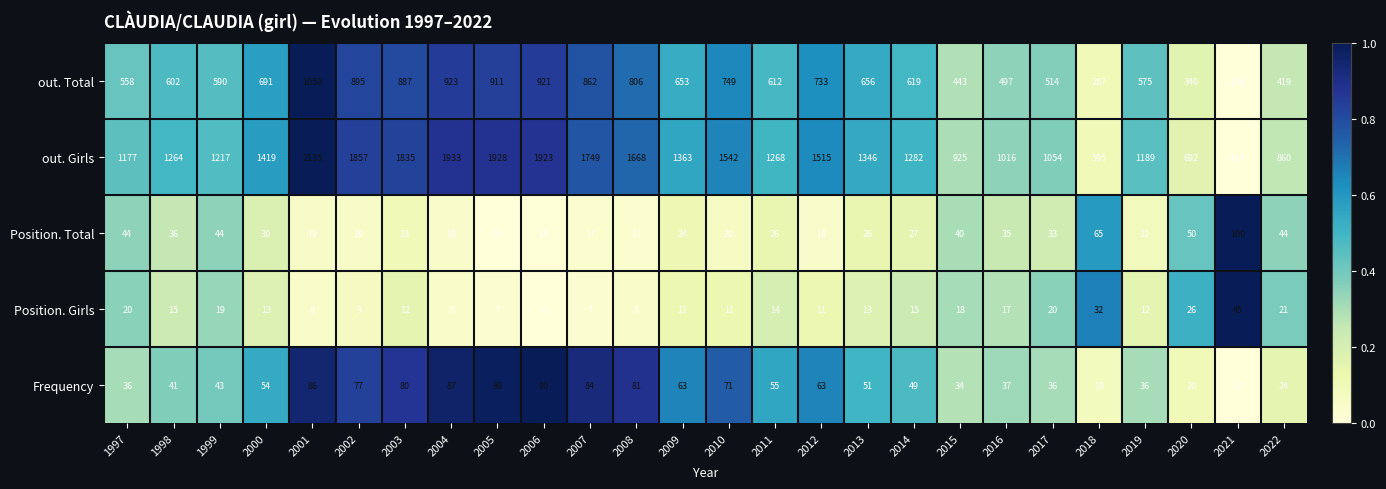

Where is Position. Total nearest to the value 57?

2020